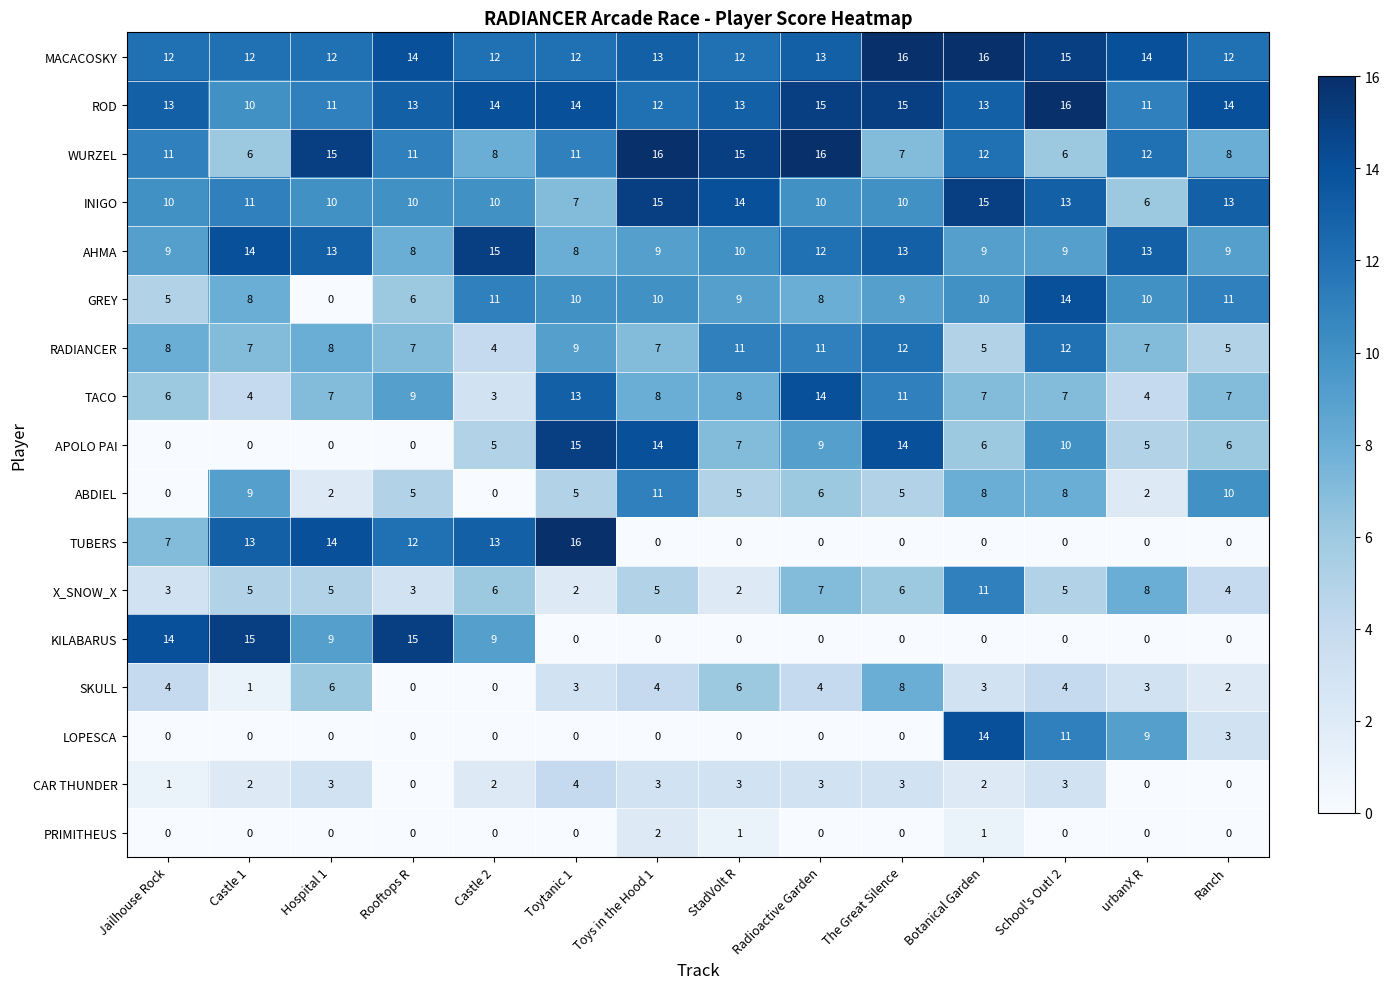

Which series has the largest total across all categories?

MACACOSKY